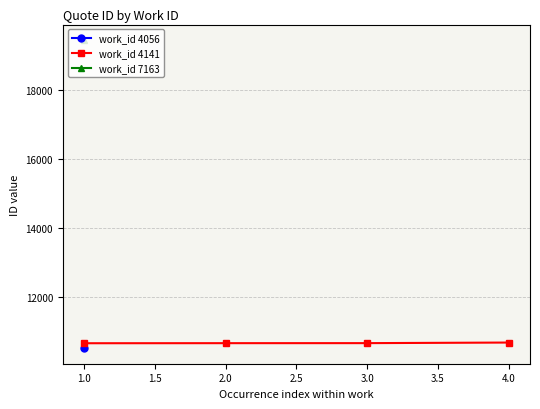

What is the value of the work_id 4141 point at the 1st from the left?

10645